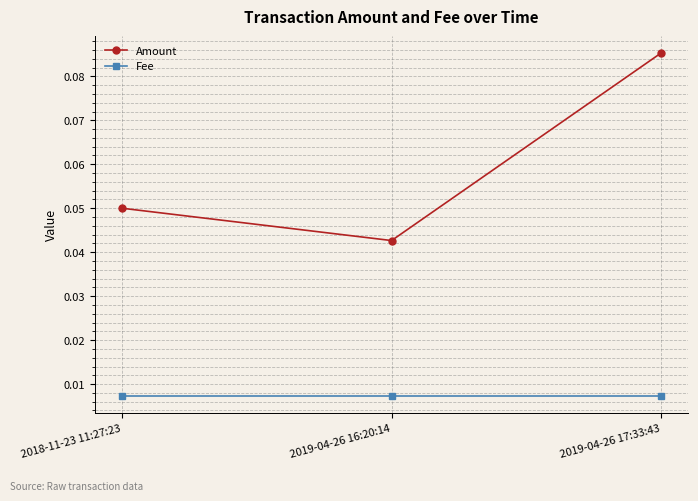

What is the sum of all Amount values?

0.2